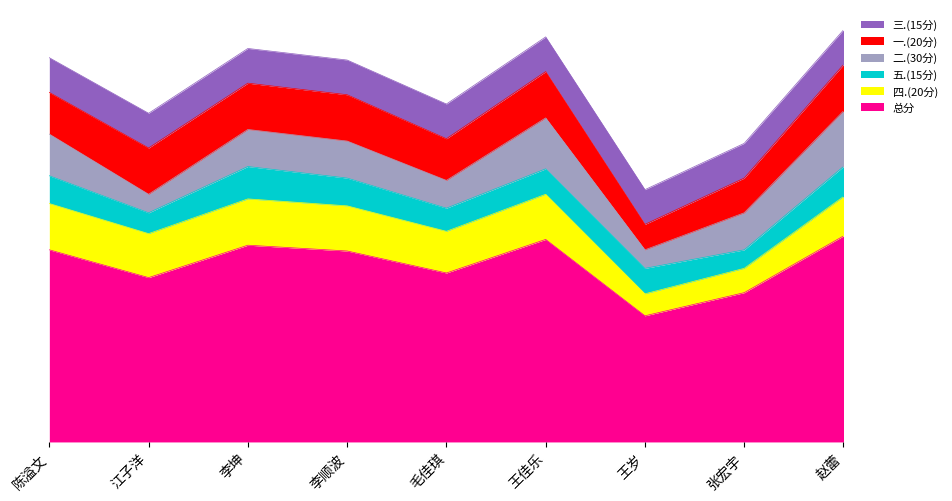

True or false: 总分 and 四.(20分) intersect in this chart.

False